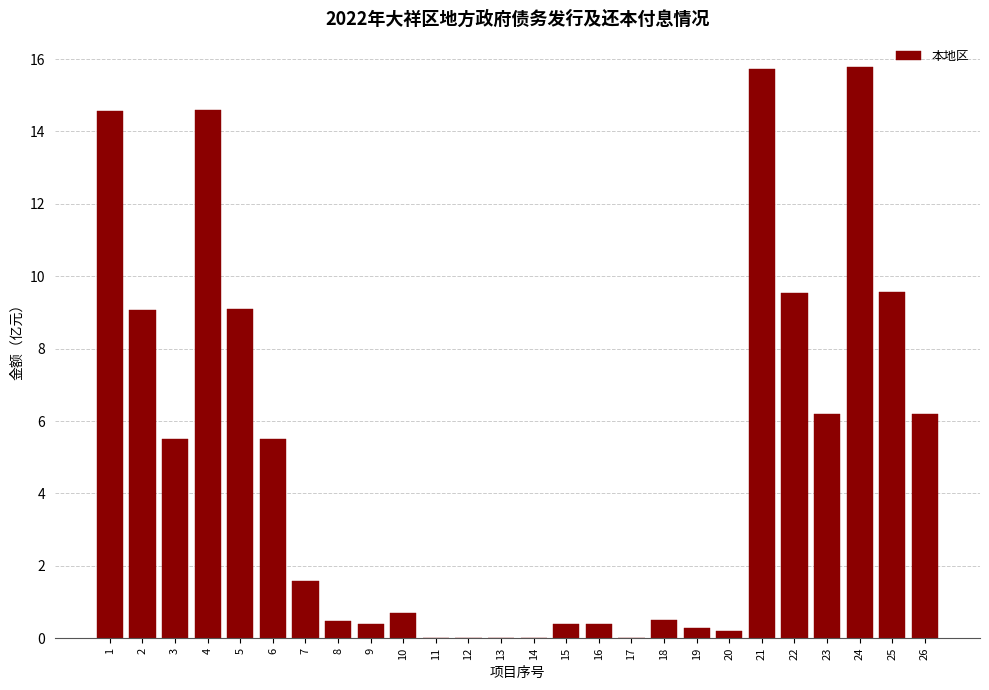

The value at 25 is 9.6. True or false?

True